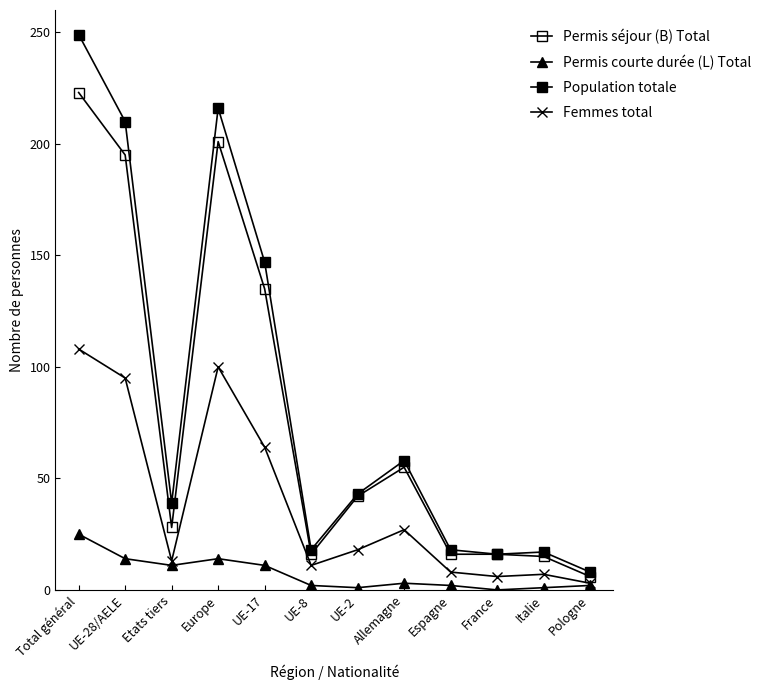

How many distinct data groups are displayed?

4